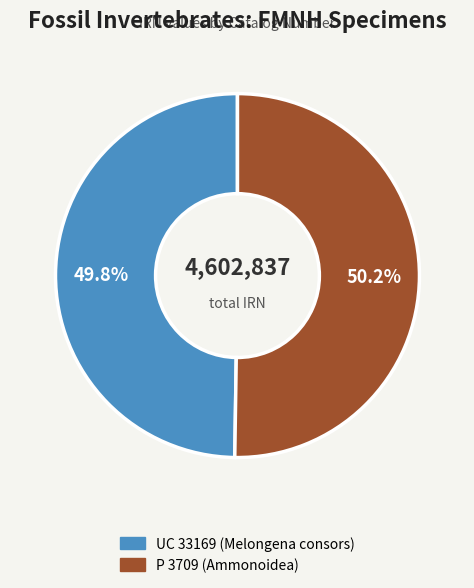

Is there a majority slice in this chart?

Yes